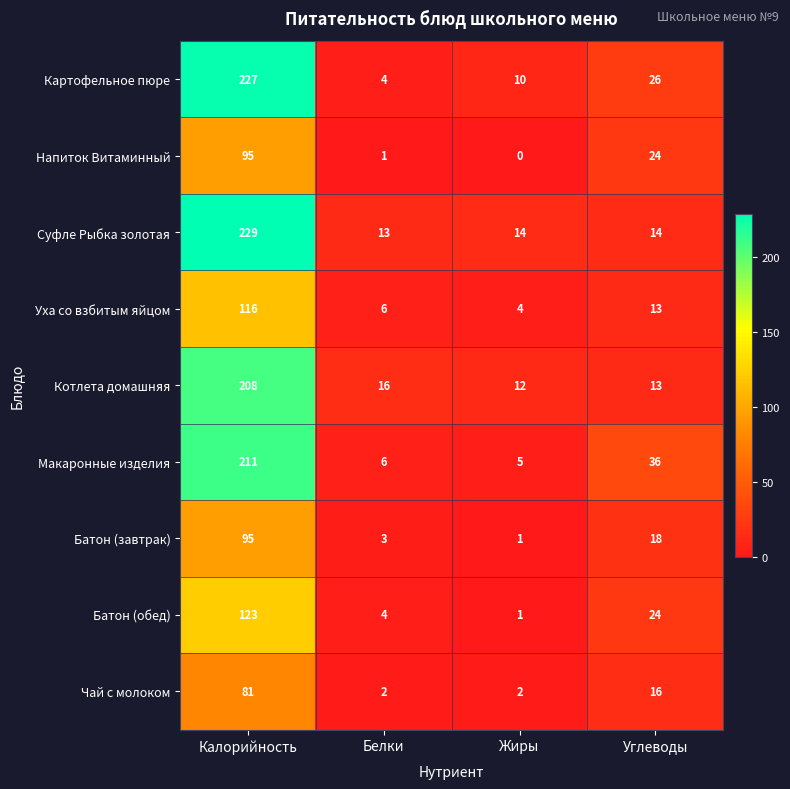

At which category does the chart reach its peak across all series?

Калорийность